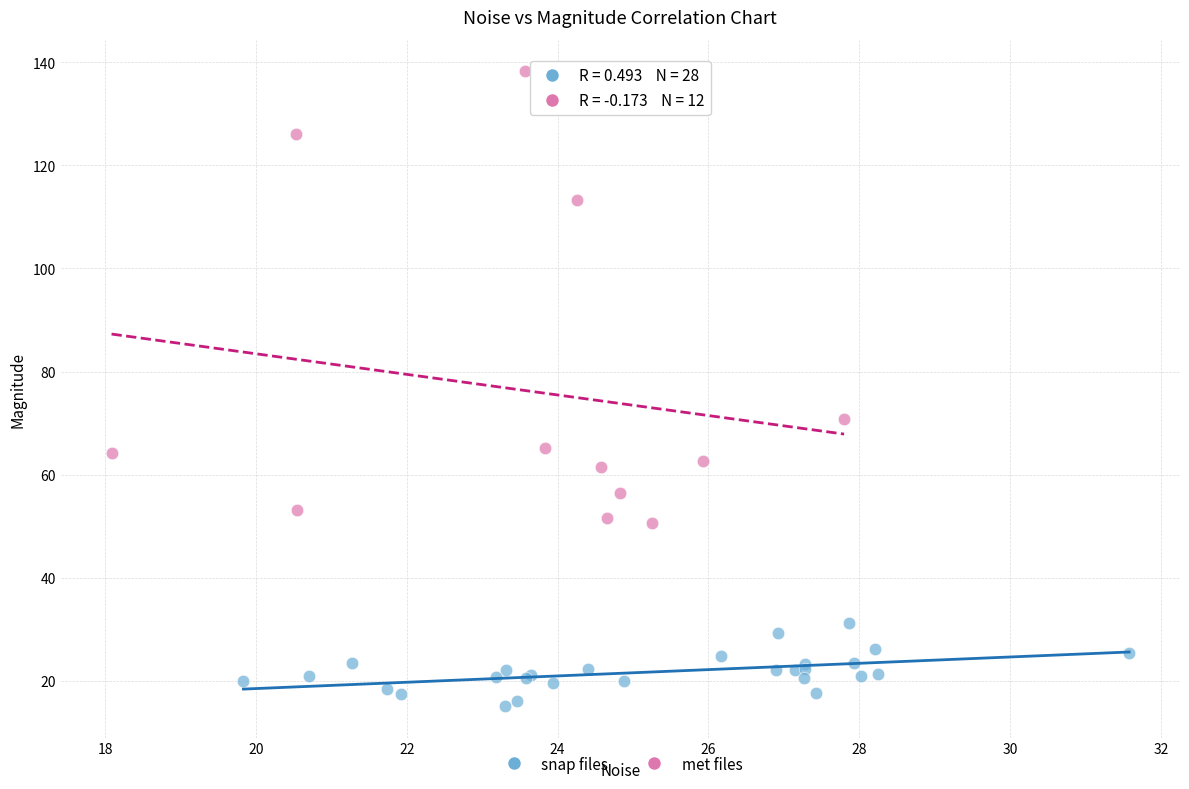

Which series reaches the minimum Y coordinate?

snap files